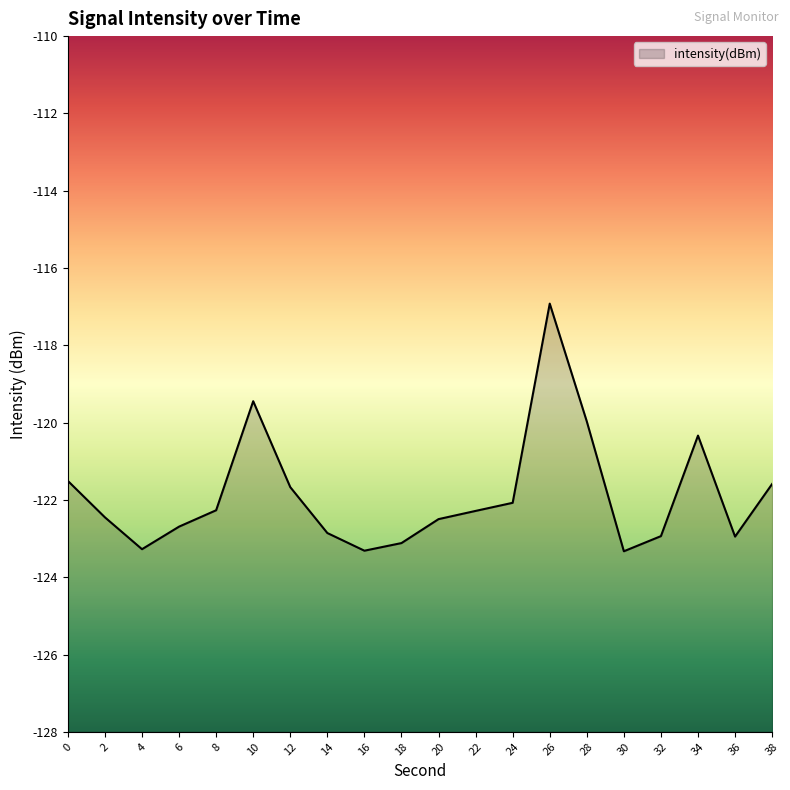

Does the chart display data point markers on the line(s)?

No